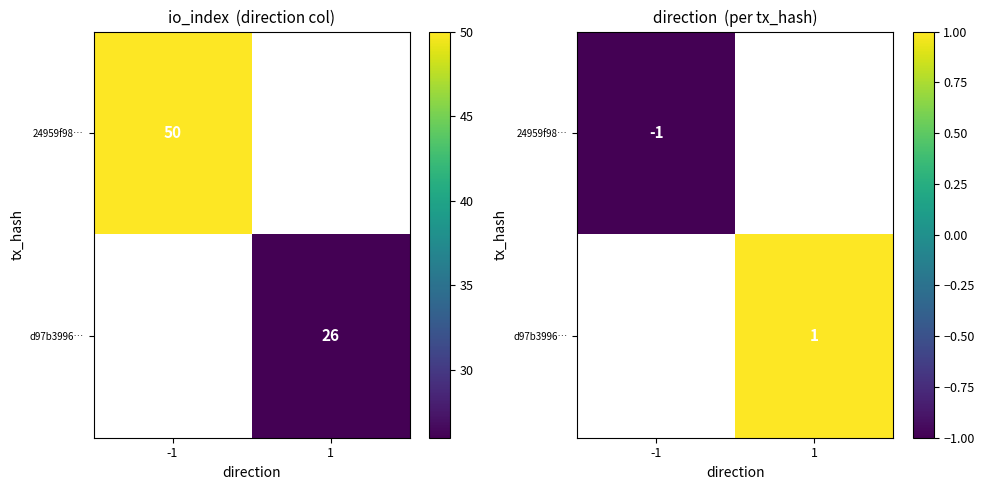

List the series in order of their overall mean, lowest first.

24959f98…, d97b3996…